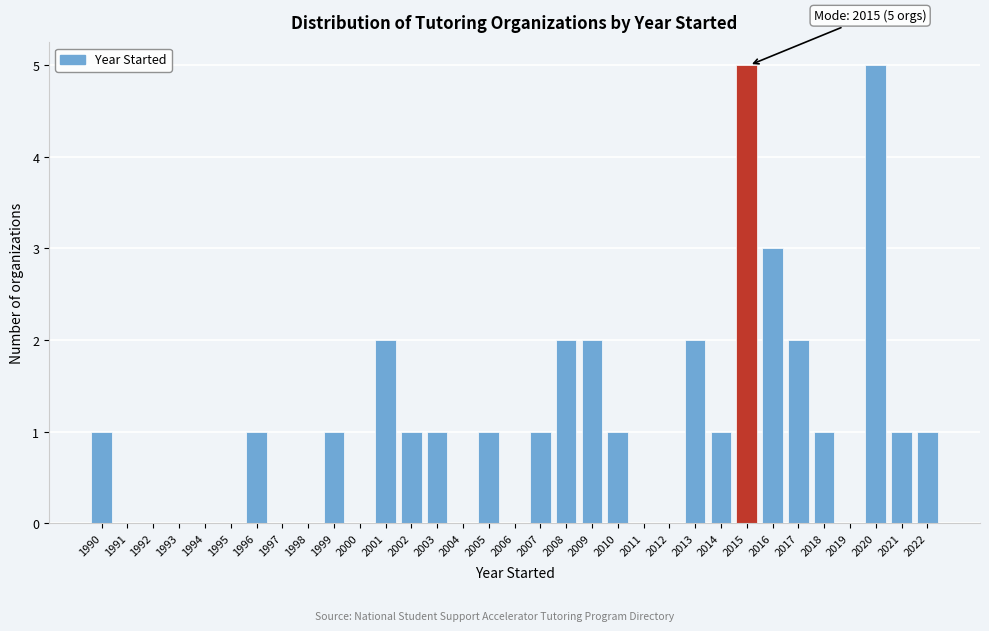

What is the sum of the values at 2001 and 2014?

3